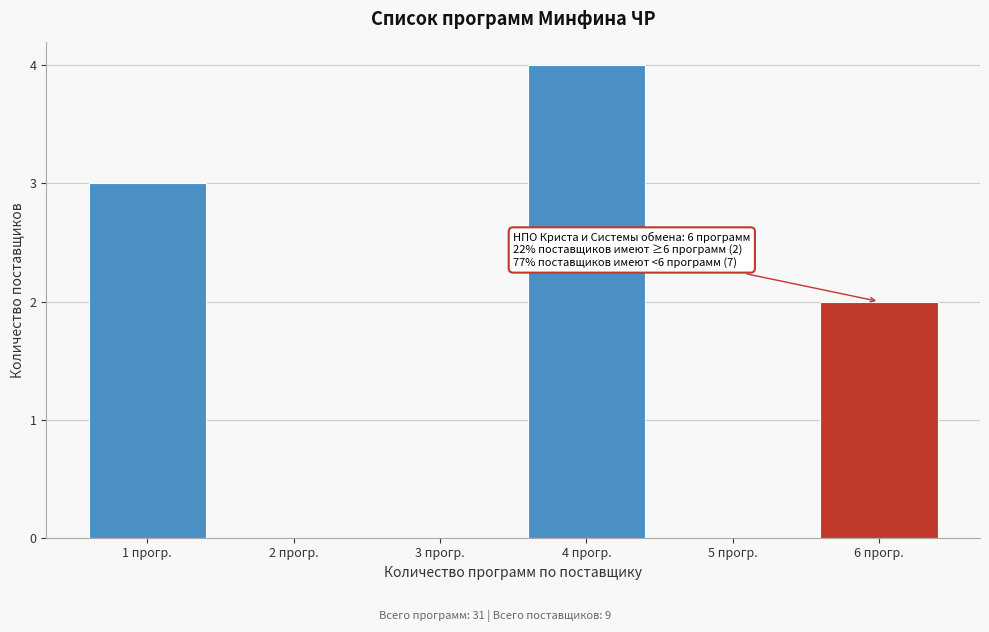

Reading left to right, list all the values displayed in this chart.

1 прогр.=3	2 прогр.=0	3 прогр.=0	4 прогр.=4	5 прогр.=0	6 прогр.=2